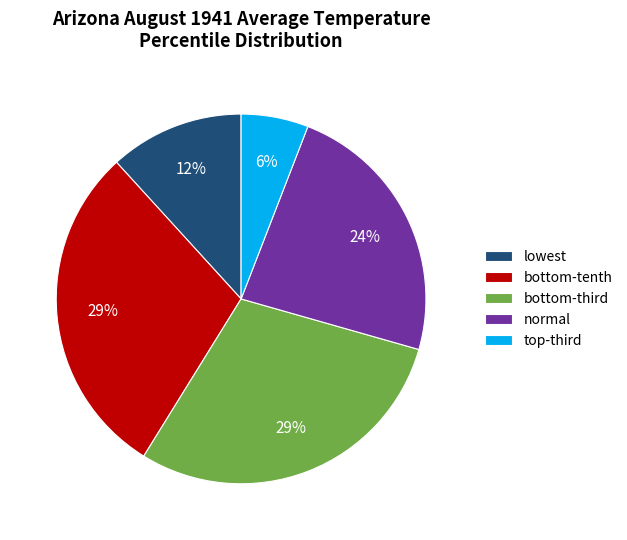

To the nearest percent, what is the average slice percentage?

20%